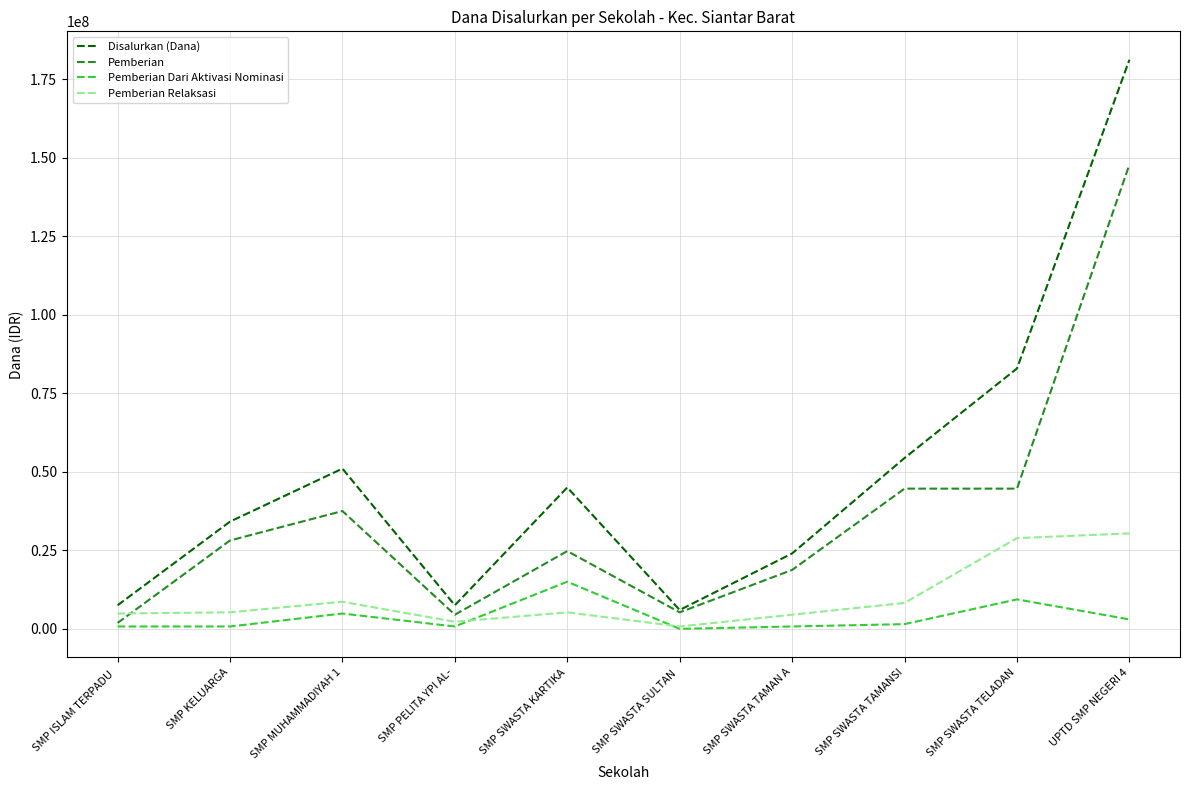

At UPTD SMP NEGERI 4, list the series in order from smallest to largest.

Pemberian Dari Aktivasi Nominasi, Pemberian Relaksasi, Pemberian, Disalurkan (Dana)